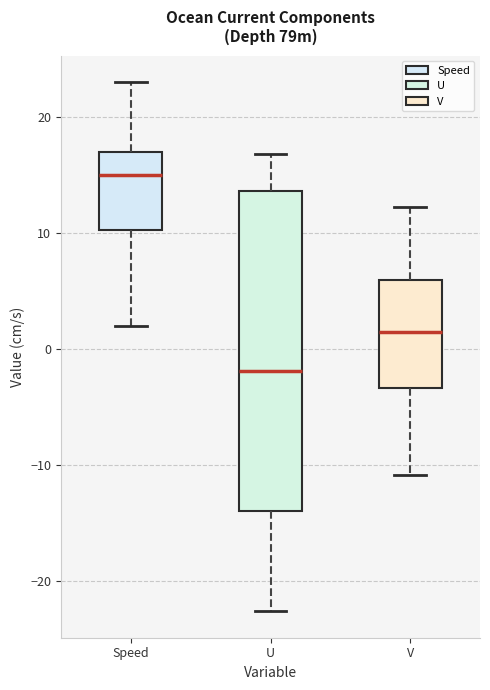

Which box's median line is the lowest?

U